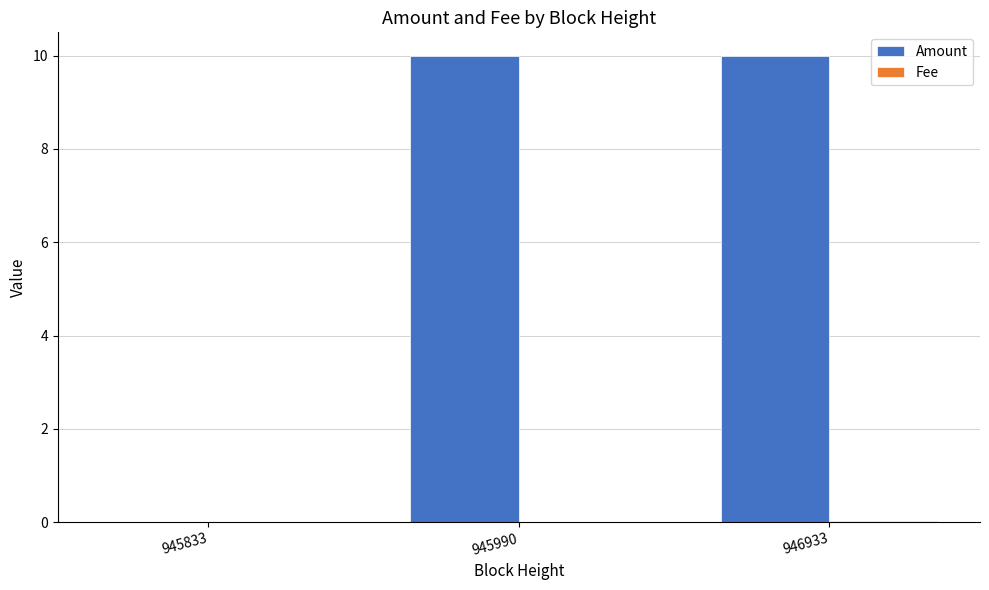

Which series changed the most between 945833 and 946933?

Amount